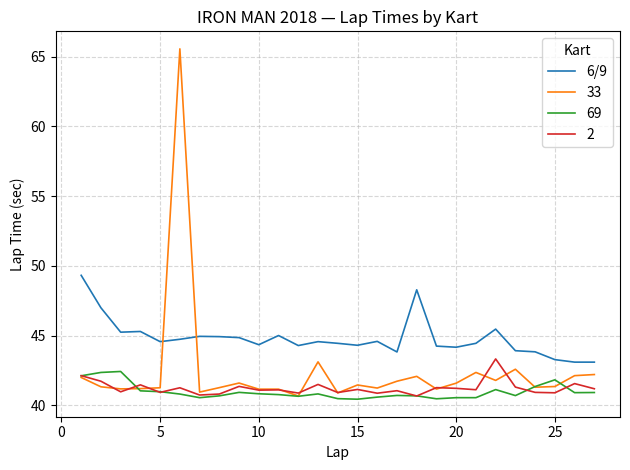

True or false: 6/9 and 2 cross at least once.

False